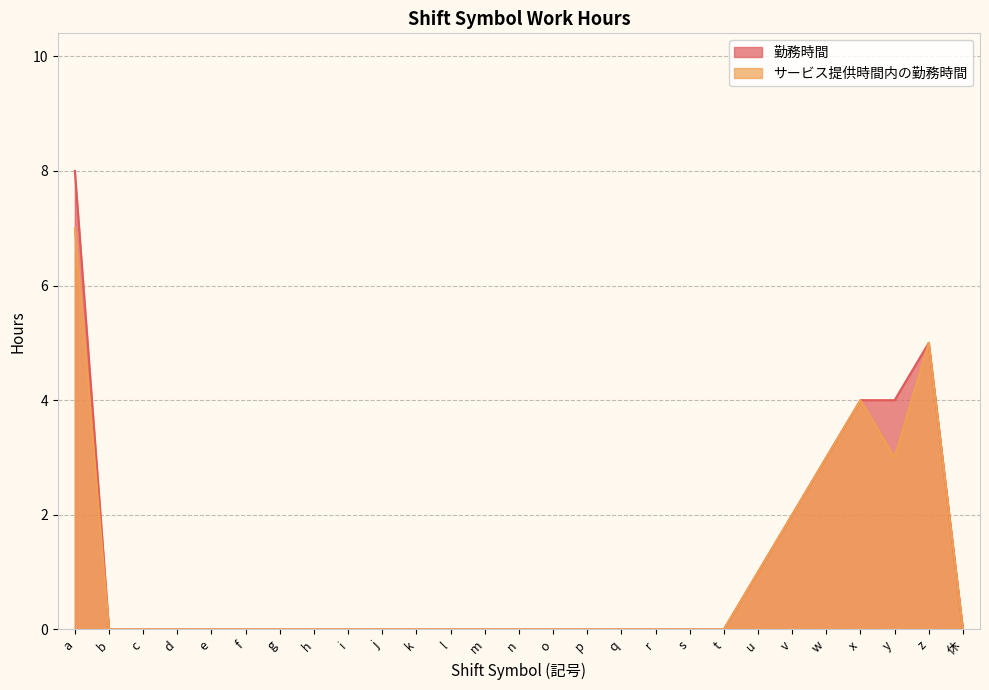

What is the value of the 勤務時間 point at the 24th from the left?

4